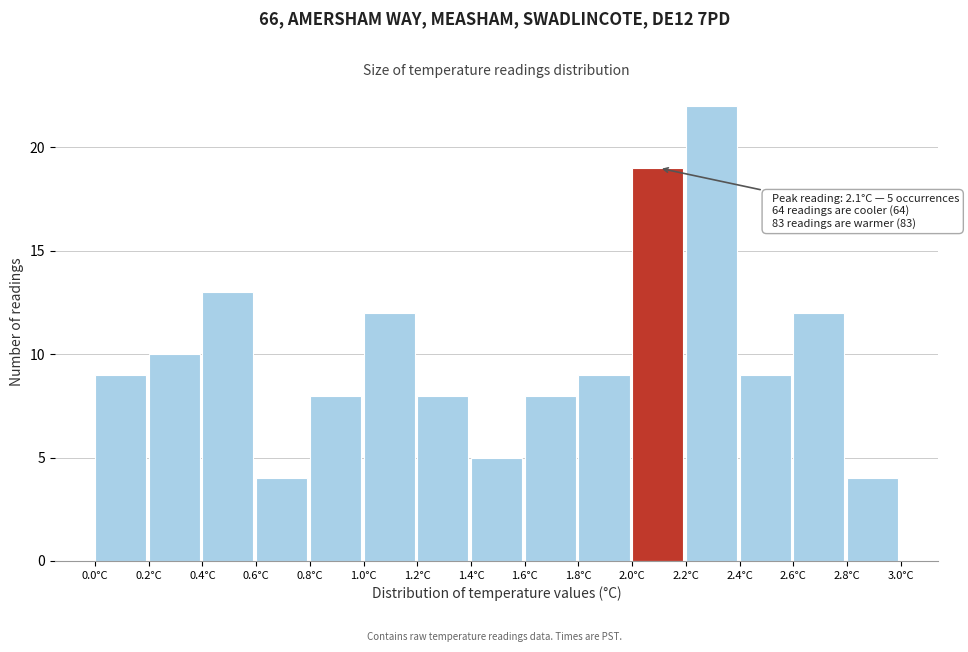

Over which range of the x-axis is the bar tallest?

2.2 to 2.4